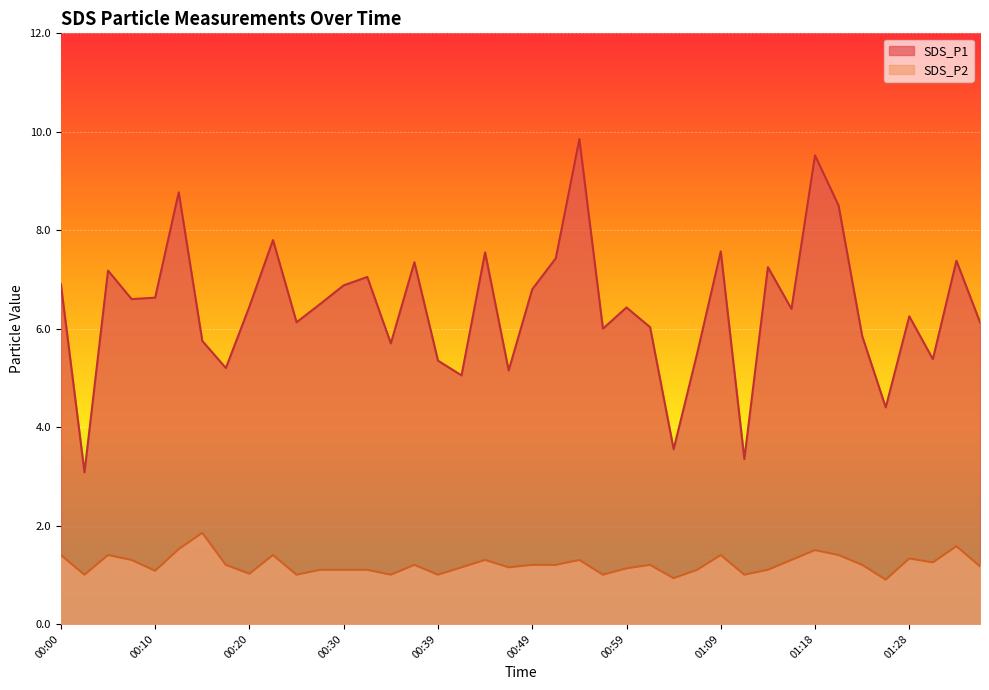

Rank the series by their maximum value, from lowest to highest.

SDS_P2, SDS_P1